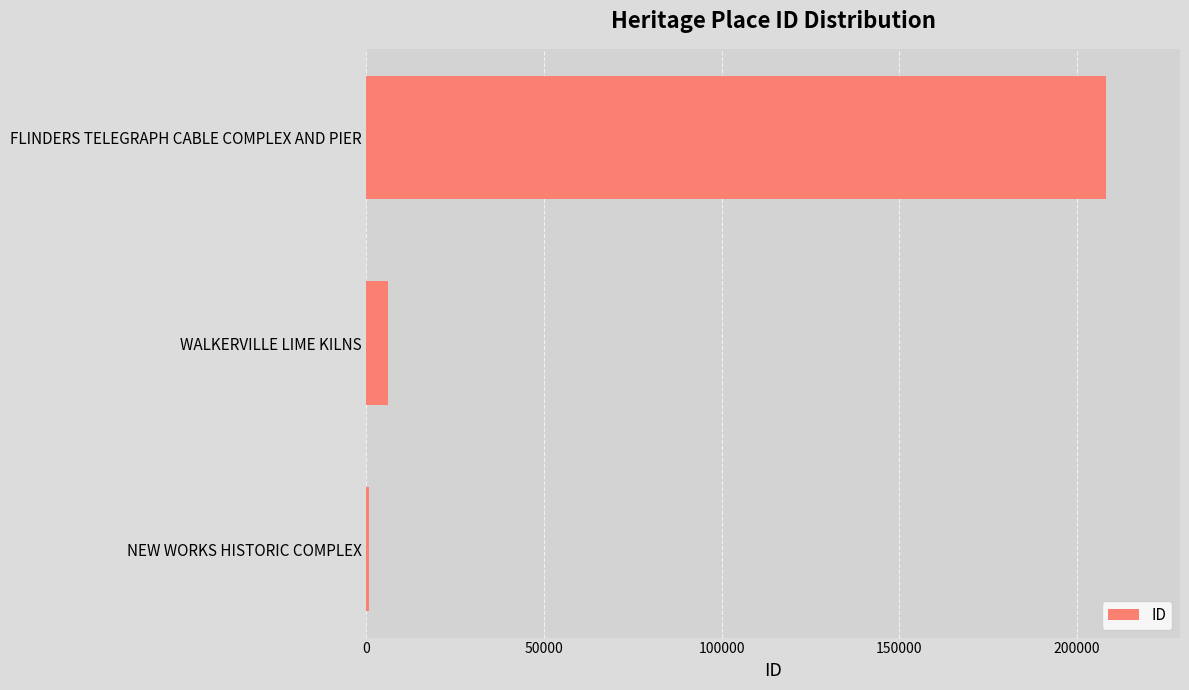

Where is the data nearest to the value 104424?

WALKERVILLE LIME KILNS